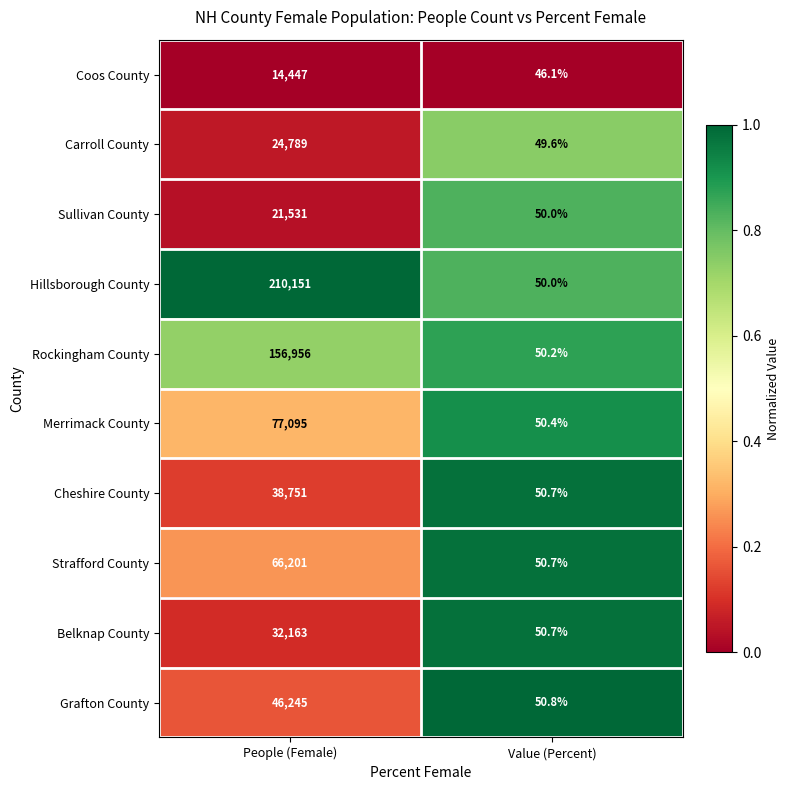

What is the difference between the maximum and minimum values in the Carroll County series?

24739.4